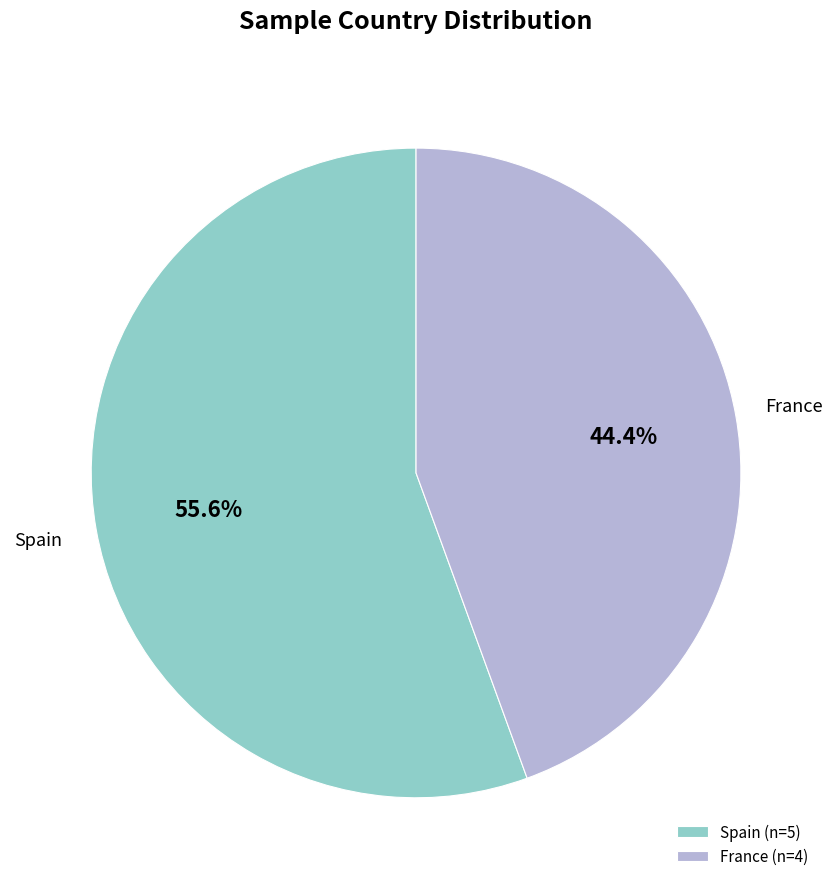

What portion of the pie excludes Spain?

44.4%